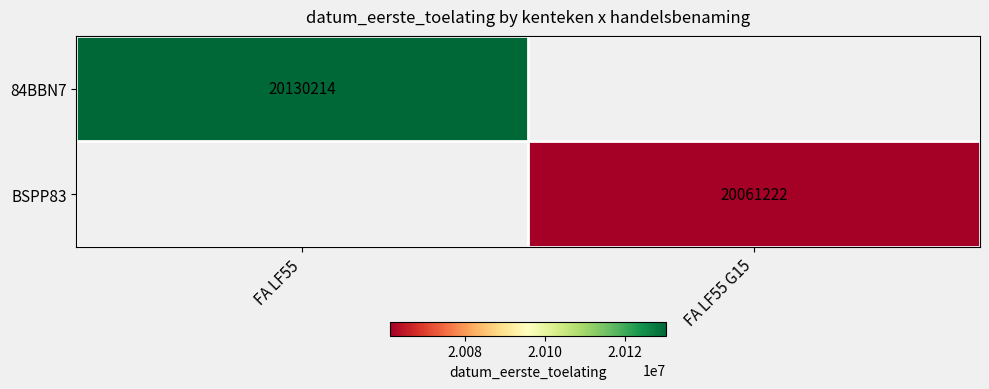

Is it true that BSPP83 equals 20061222 at FA LF55 G15?

True